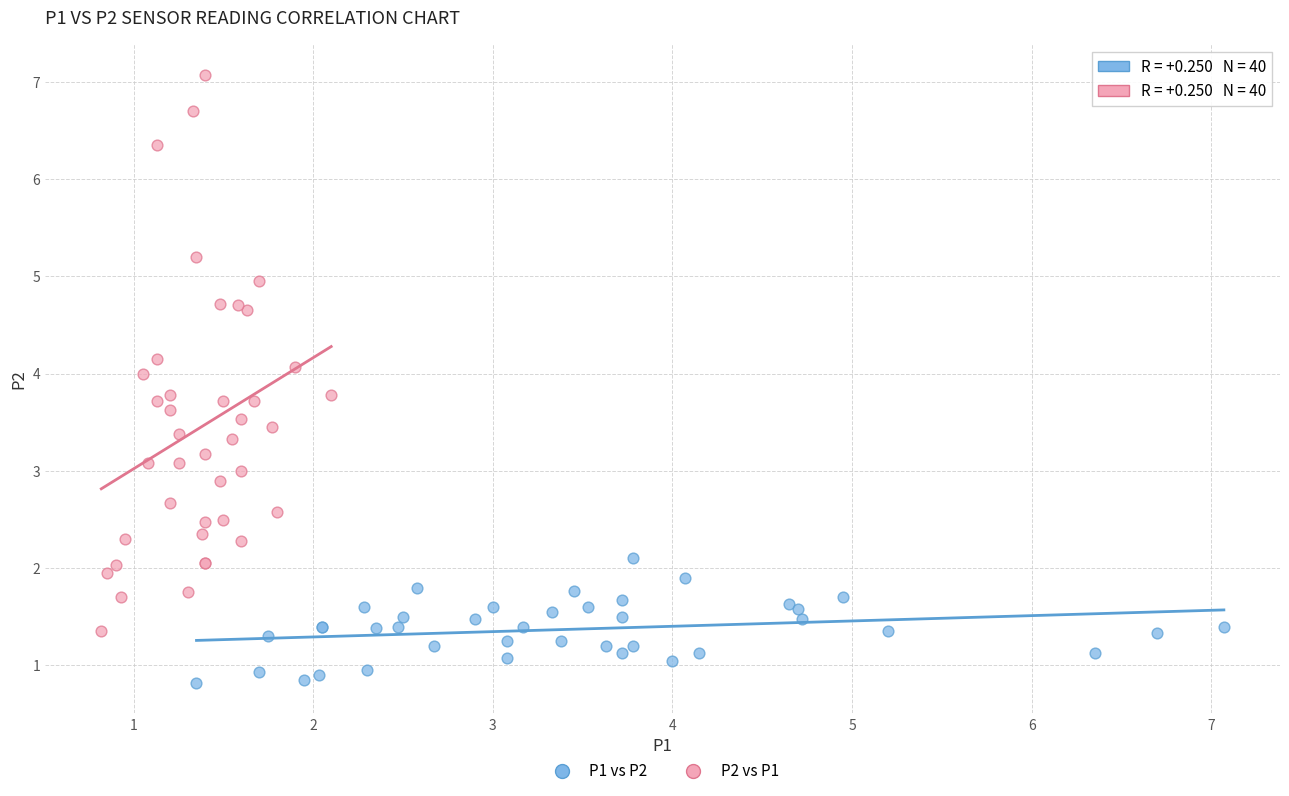

Which series has the largest Y range (max minus min)?

P2 vs P1